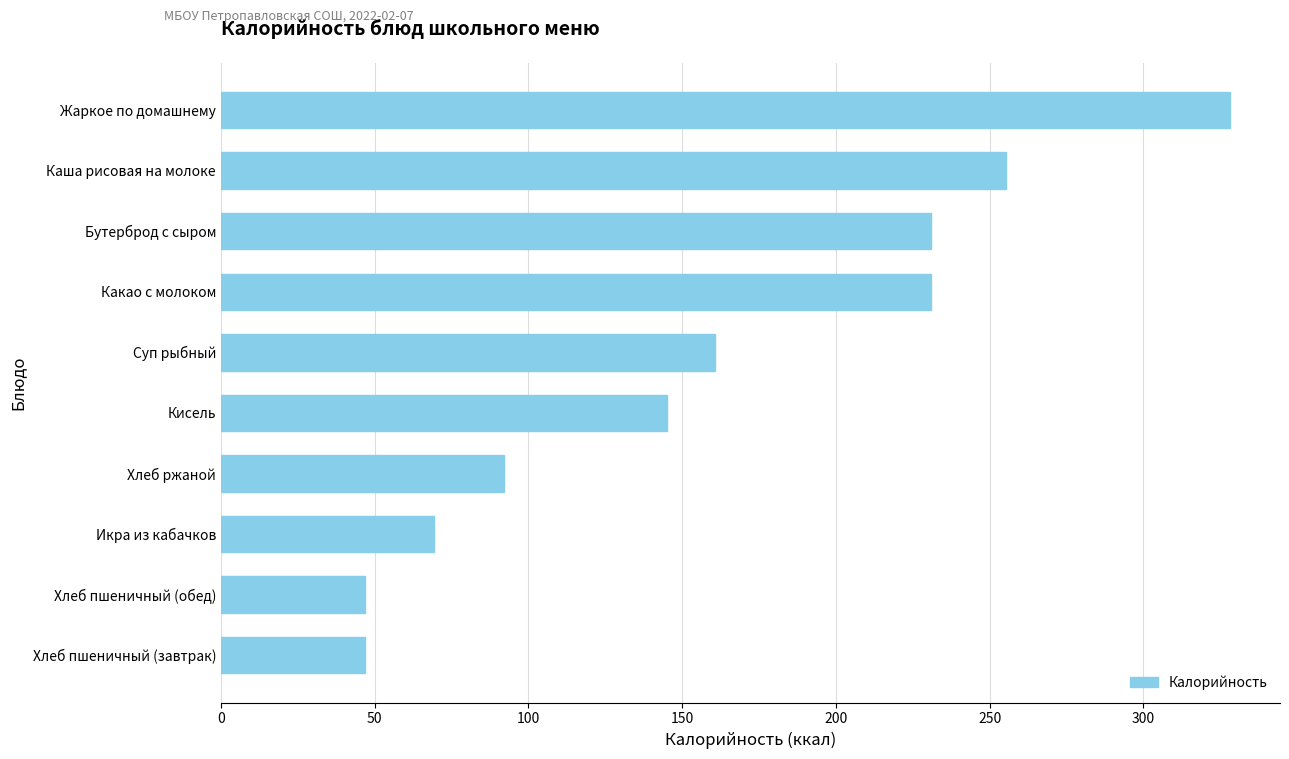

Approximately how many times larger is the value at Каша рисовая на молоке compared to Хлеб пшеничный (обед)?

5.5